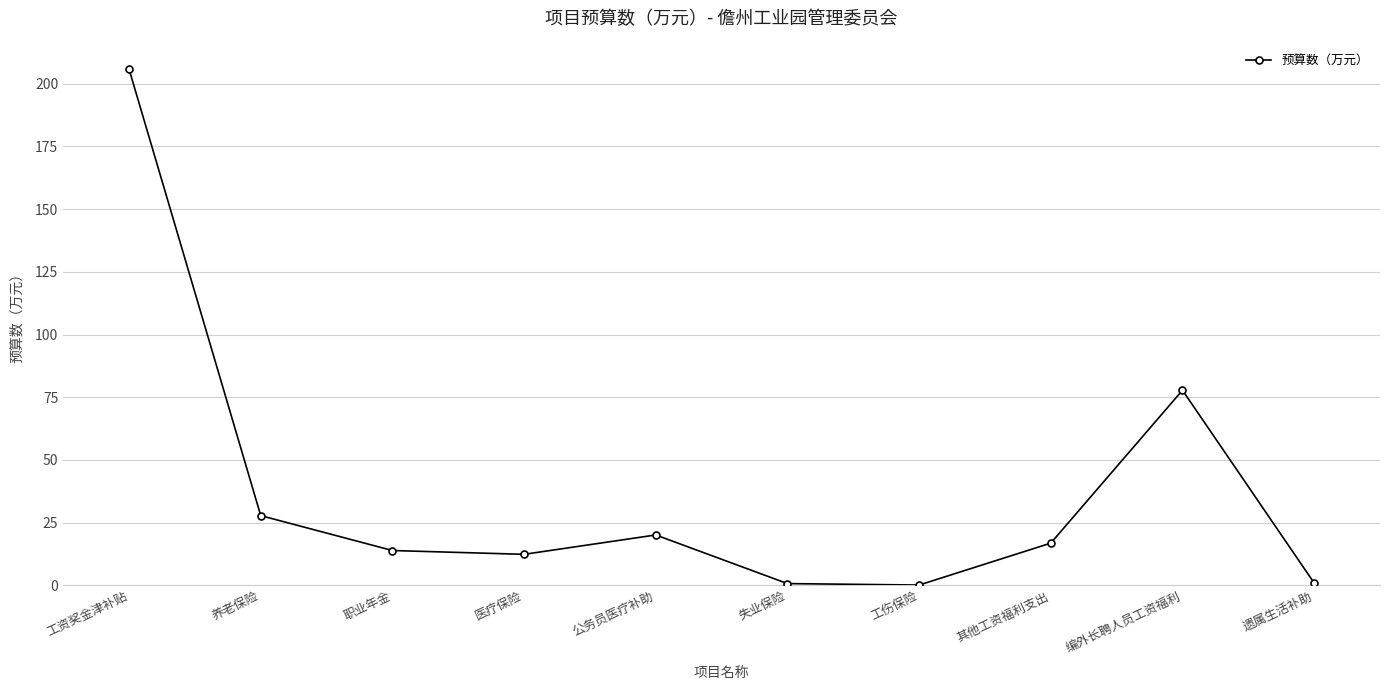

Approximately how many times larger is the value at 职业年金 compared to 编外长聘人员工资福利?

0.2